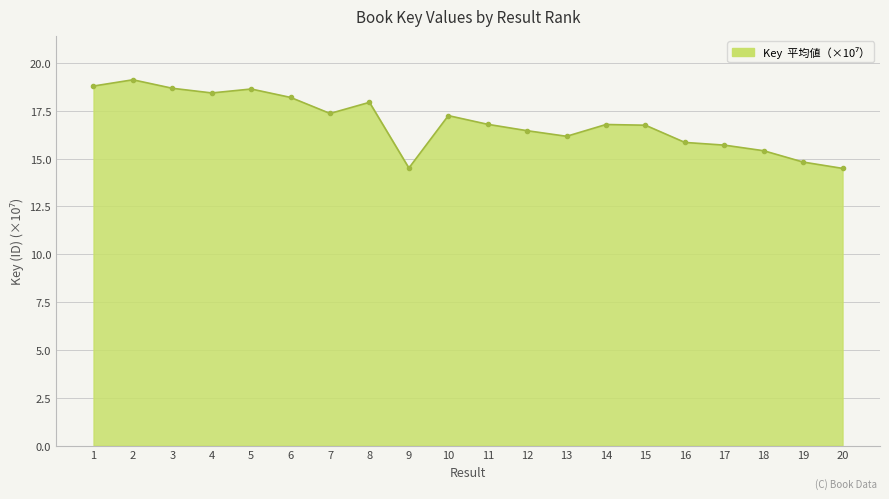

What is the difference between the maximum and second lowest values?

4.6